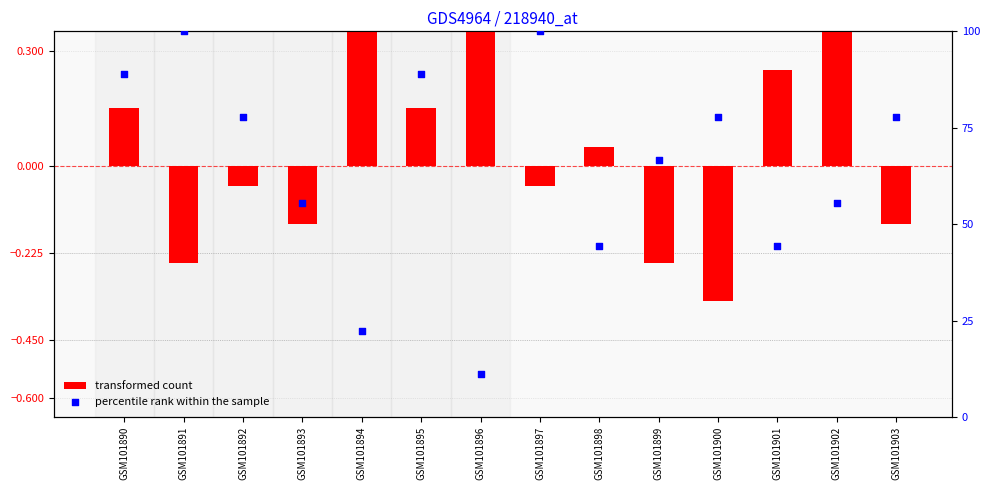

What is the total value across all series at GSM101896?

11.6